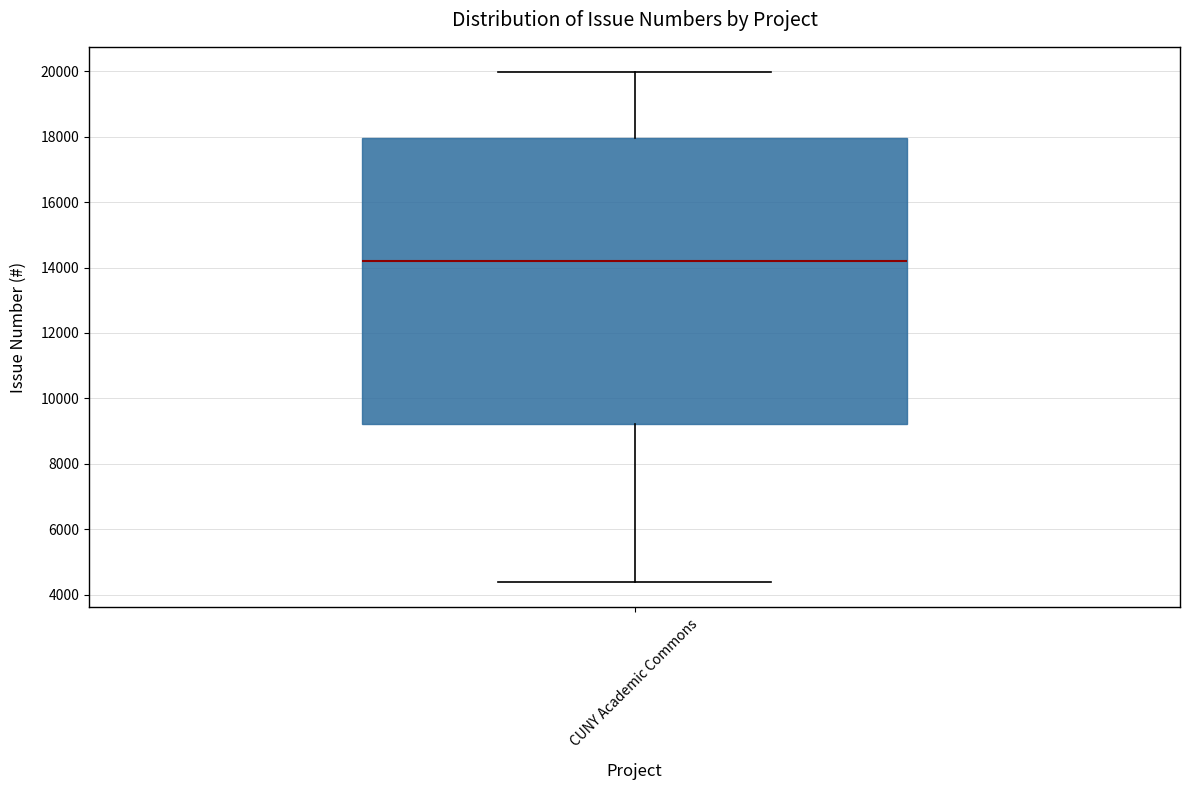

Transcribe this box plot: give where the median line is, the range the box spans, and where the two whiskers end, as read against the y-axis. The values are not printed on the chart, so give them approximately, as read against the axis.

median 14200, box 9200 to 18000, whiskers 4400 to 20000